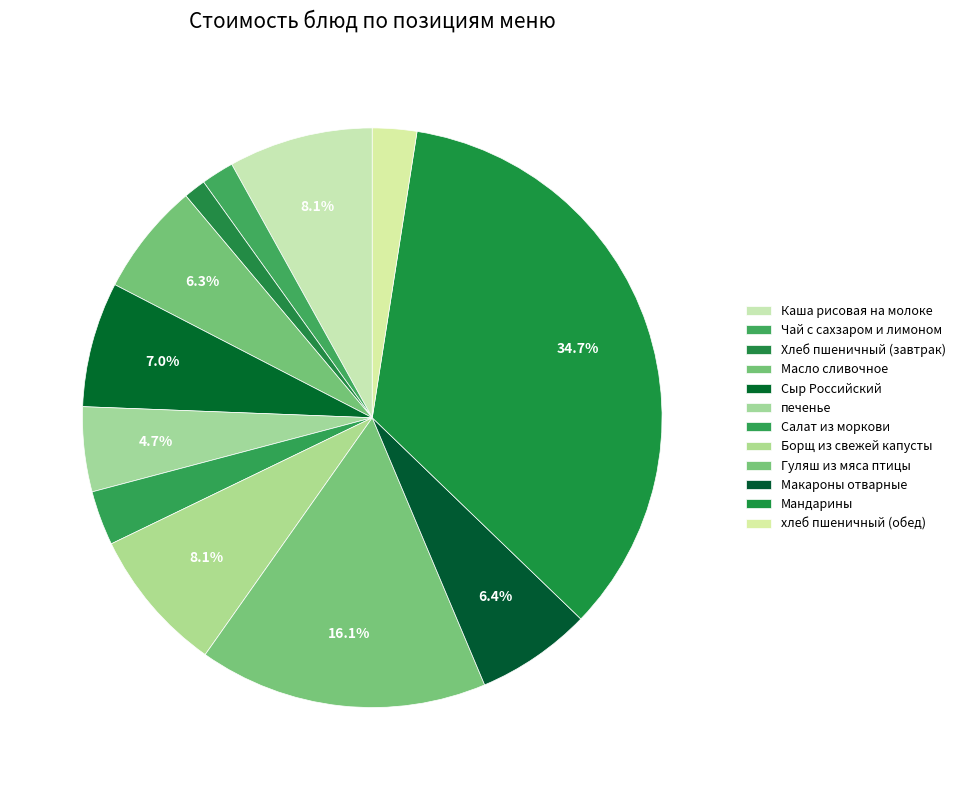

To the nearest percent, what is the difference between the Чай с сахзаром и лимоном and печенье slice percentages?

3%